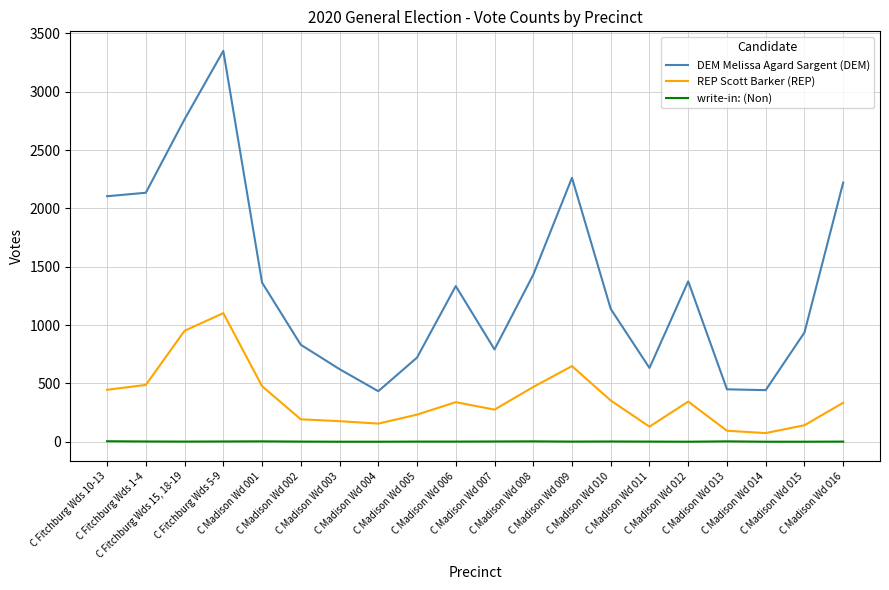

True or false: write-in: (Non) and REP Scott Barker (REP) intersect in this chart.

False